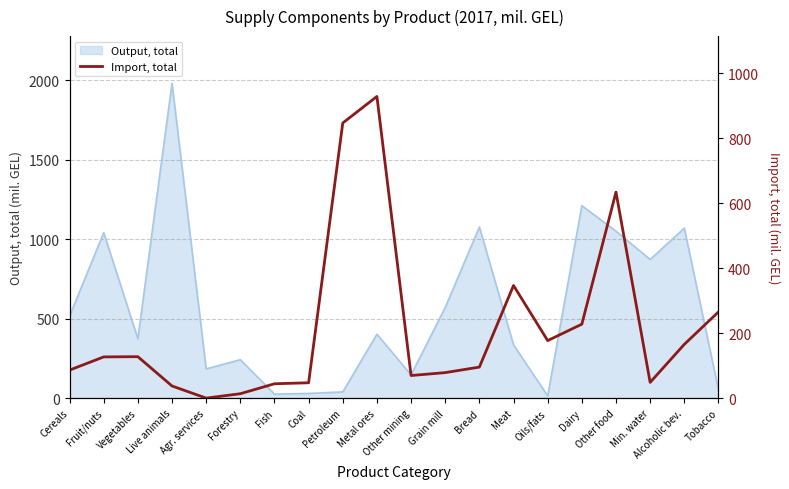

The value at Vegetables is 201.8. True or false?

False